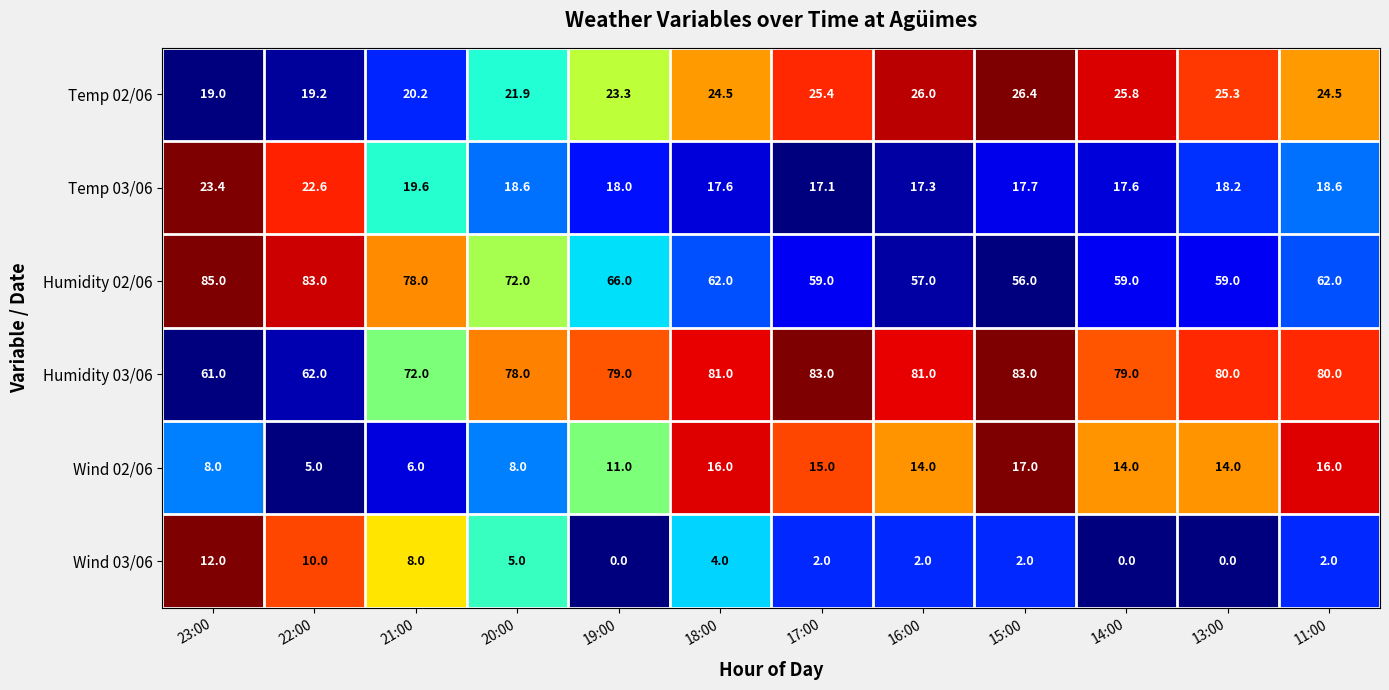

Which series has the largest range (max minus min)?

Humidity 02/06